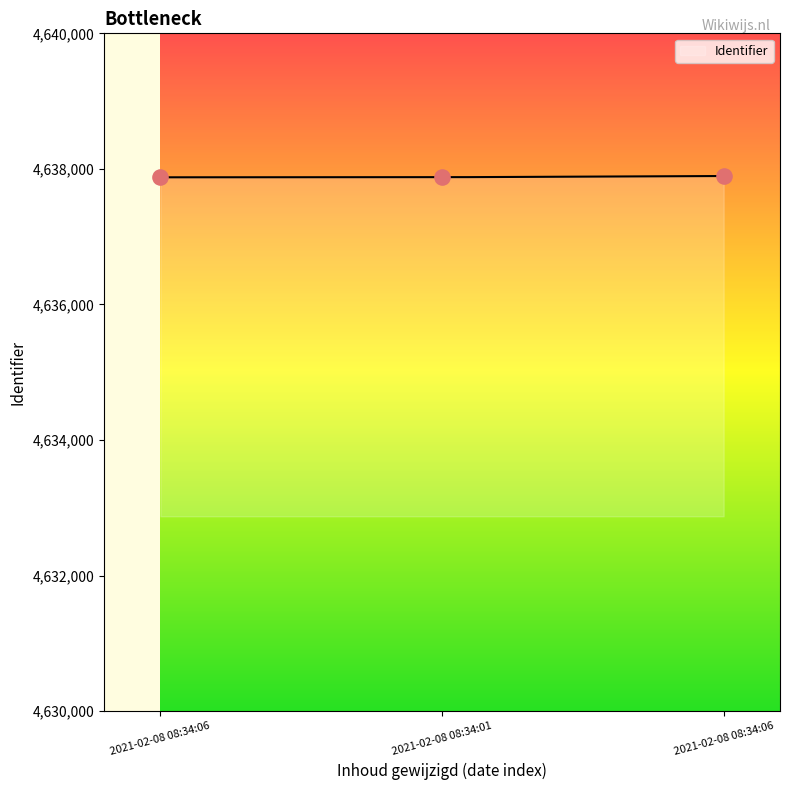

What is the change in value from 2021-02-08 08:34:06 to 2021-02-08 08:34:06?

+19